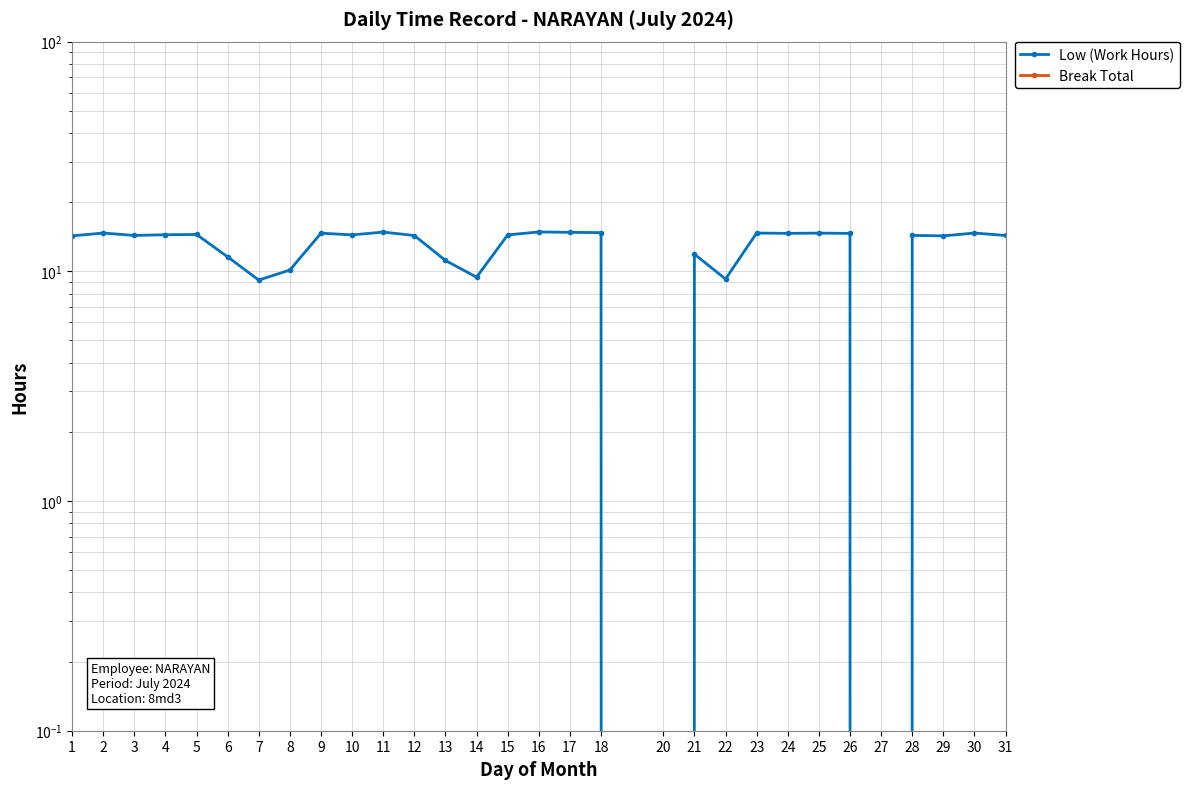

Which series has the largest total across all categories?

Low (Work Hours)